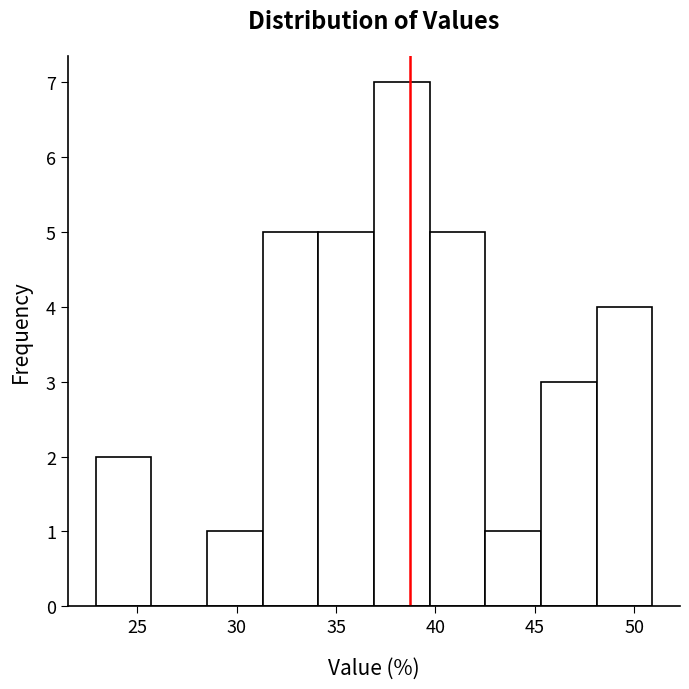

Reading left to right, transcribe this chart: for each bar, give the range it covers on the x-axis and its height. Neither the bar edges nor the heights are printed on the chart, so give them approximately, as read against the axes.

22.9 to 25.7: 2
25.7 to 28.5: 0
28.5 to 31.3: 1
31.3 to 34.1: 5
34.1 to 36.9: 5
36.9 to 39.7: 7
39.7 to 42.5: 5
42.5 to 45.3: 1
45.3 to 48.1: 3
48.1 to 50.9: 4